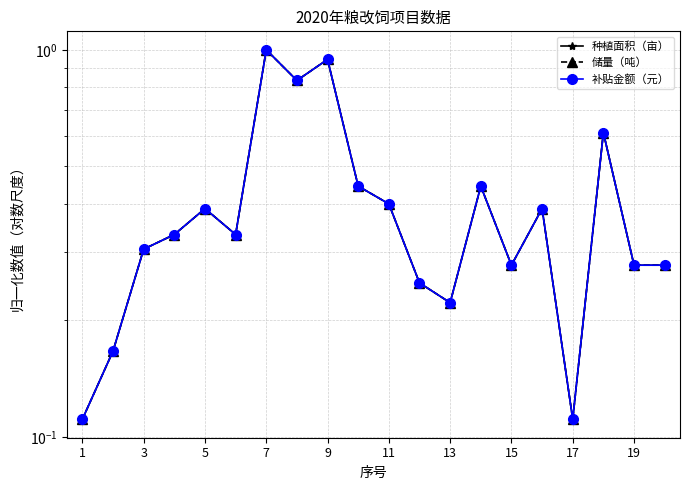

Rank the series at 5 from lowest to highest value.

种植面积（亩）, 储量（吨）, 补贴金额（元）